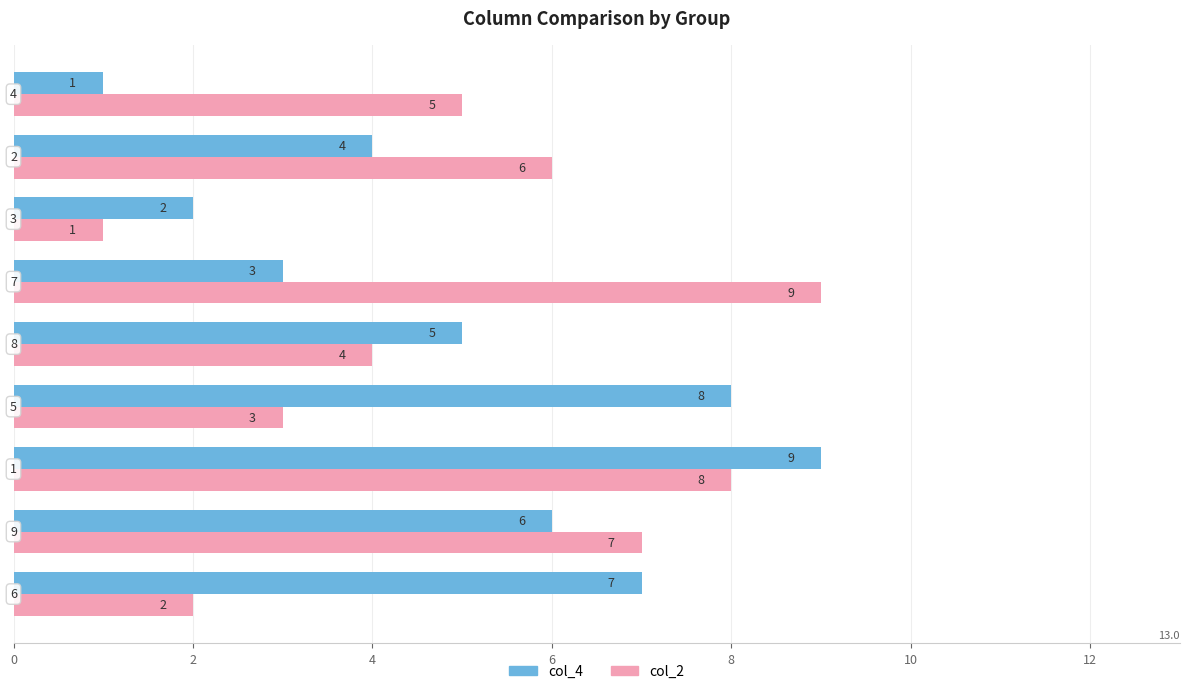

What is the maximum value for col_2?

9